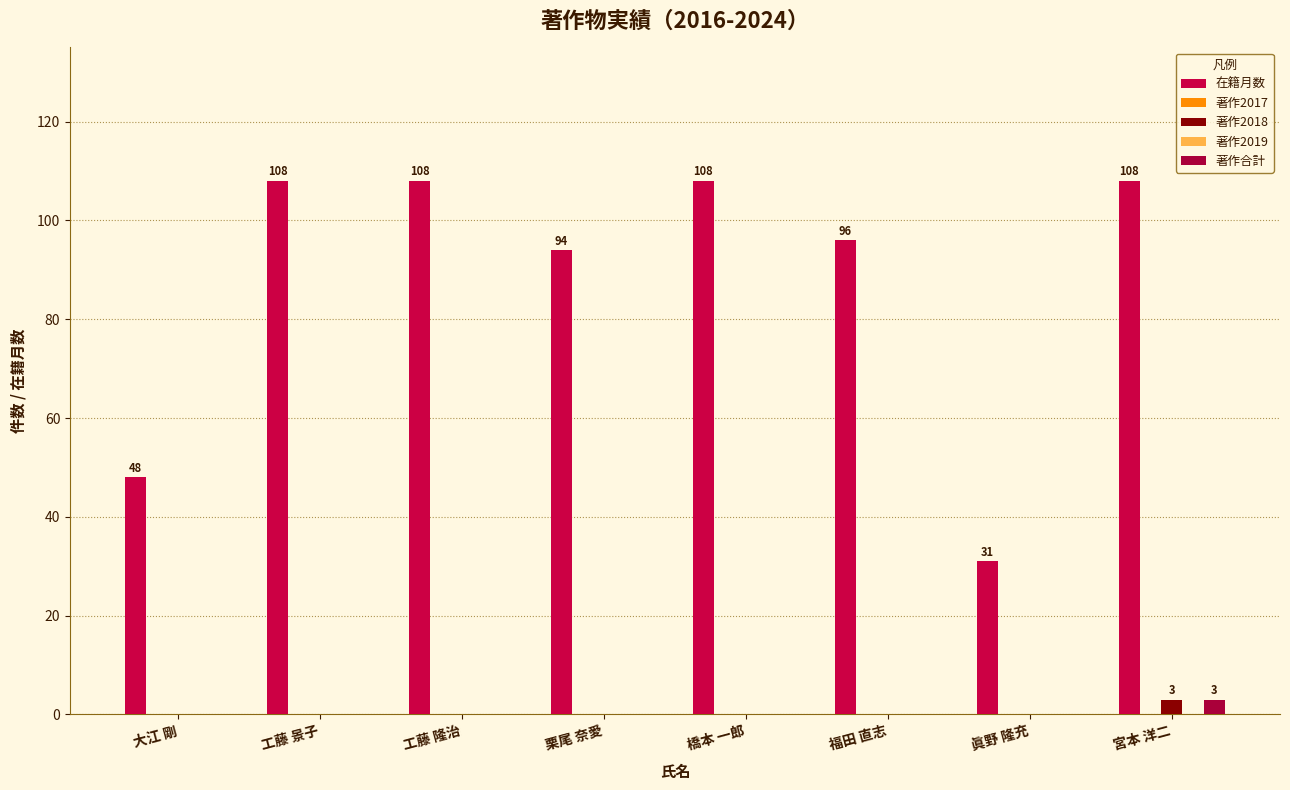

How many bars are there in total?

40